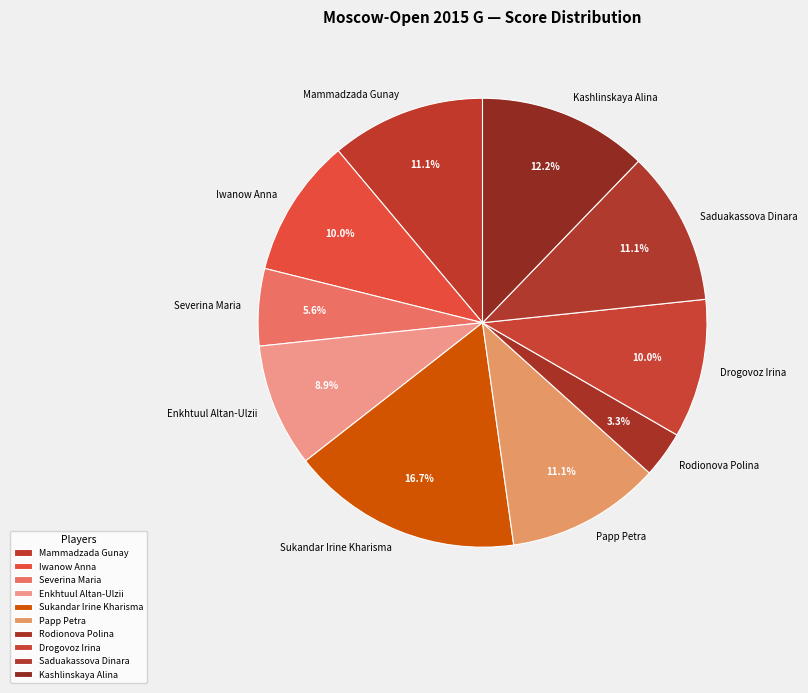

The Drogovoz Irina slice represents 10% of the pie. True or false?

True